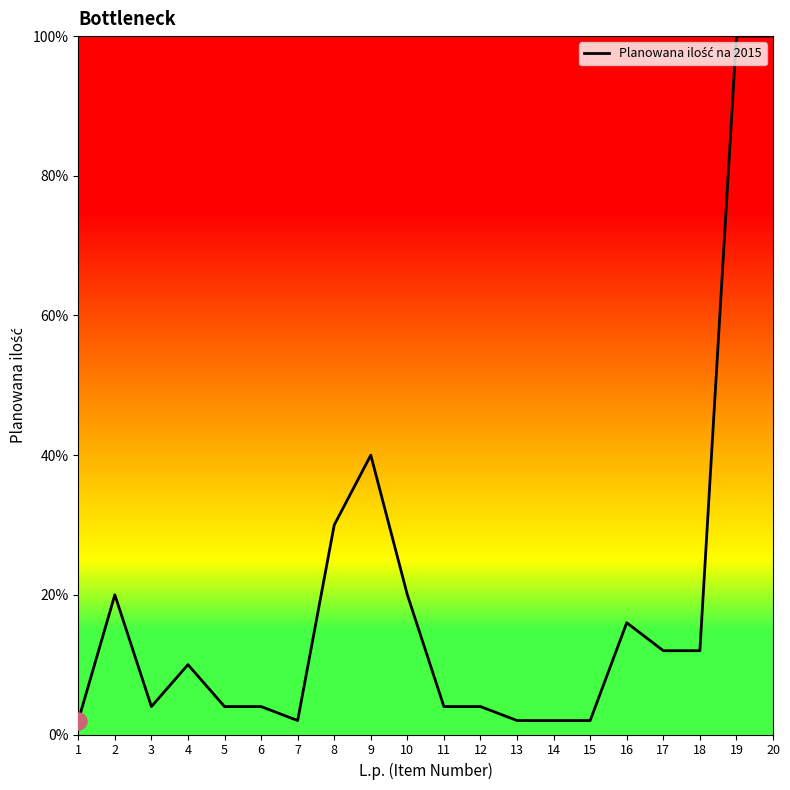

What is the ratio of the value at 1 to the value at 17?

0.2